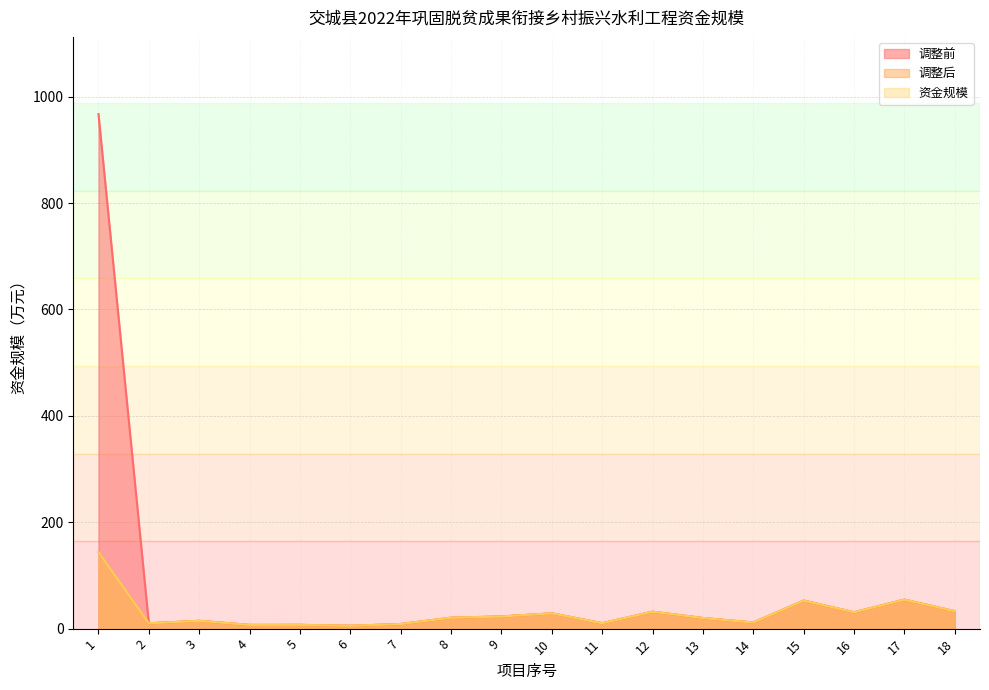

True or false: 调整后 and 资金规模 intersect in this chart.

False